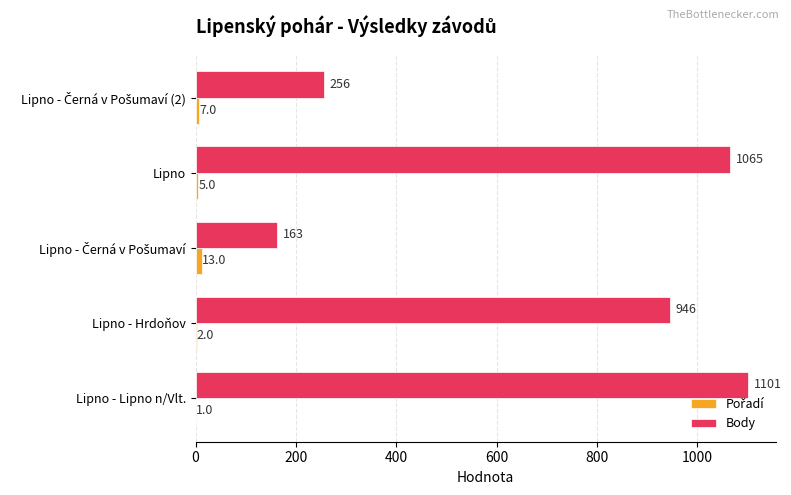

Where is Body nearest to the value 632?

Lipno - Hrdoňov